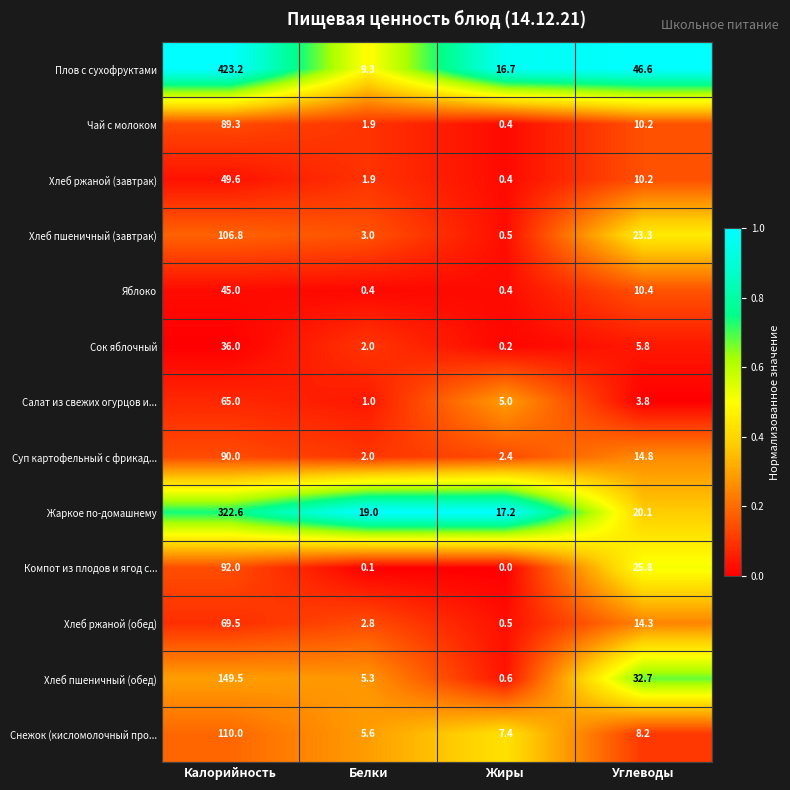

What is the difference between the maximum and minimum values in the Сок яблочный series?

35.8